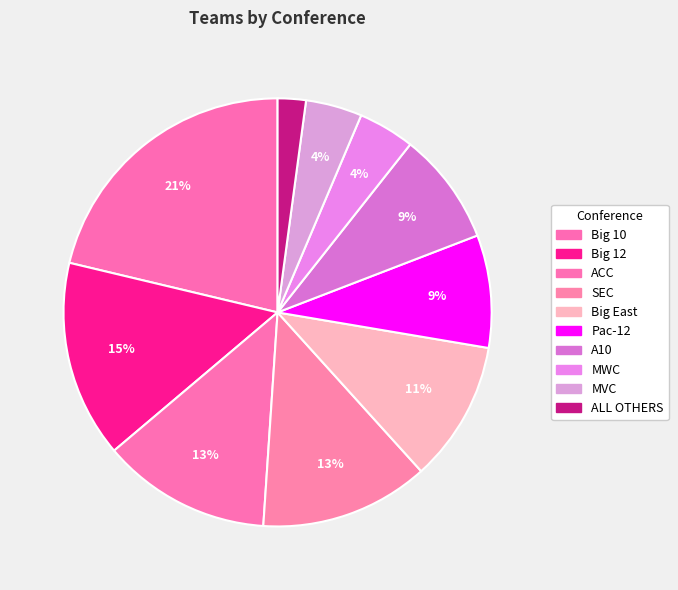

Count the number of slices in the pie.

10